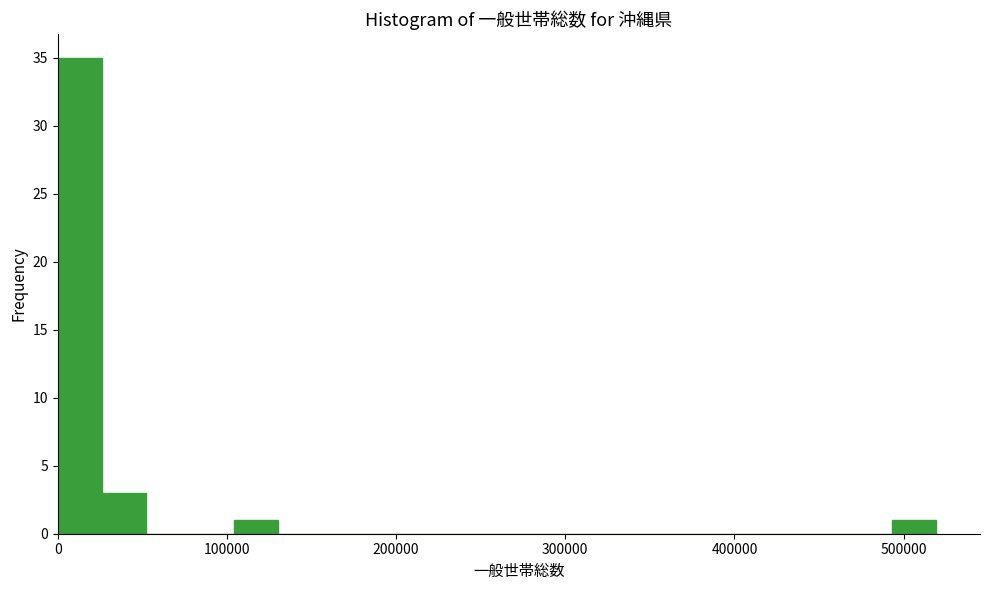

Around what value on the x-axis is the tallest bar? Give the approximate position of its centre, as read against the axis.

10000